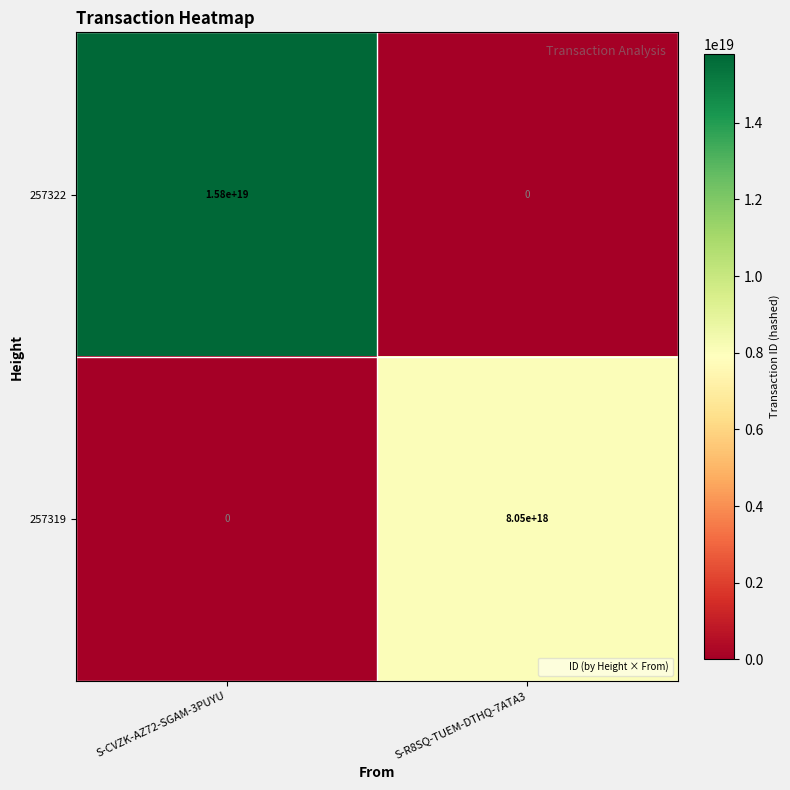

Is the value of 257322 at S-CVZK-AZ72-SGAM-3PUYU greater than the value of 257319 at S-R8SQ-TUEM-DTHQ-7ATA3?

Yes